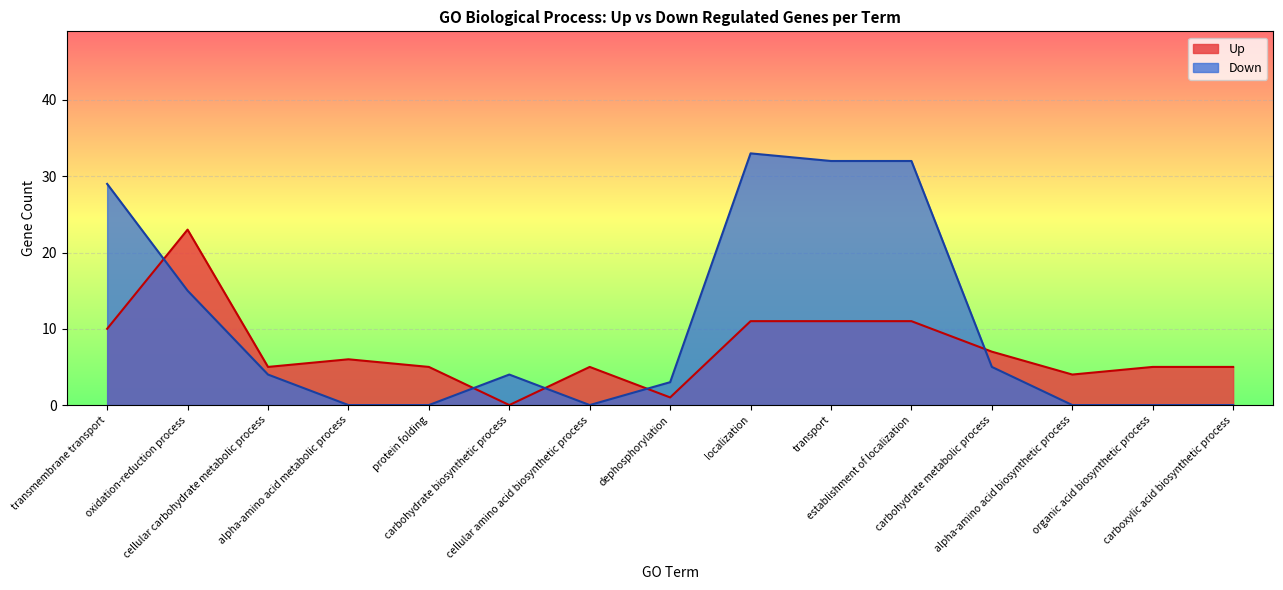

Rank the series by their maximum value, from highest to lowest.

Down, Up